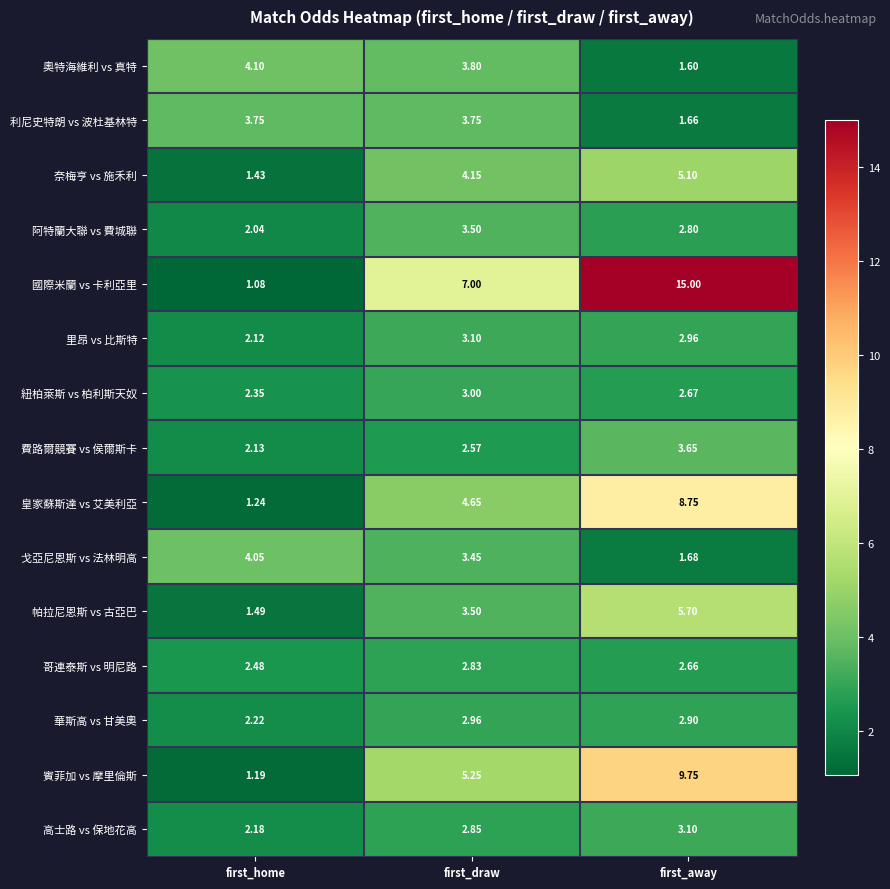

Where is 哥連泰斯 vs 明尼路 nearest to the value 2?

first_home